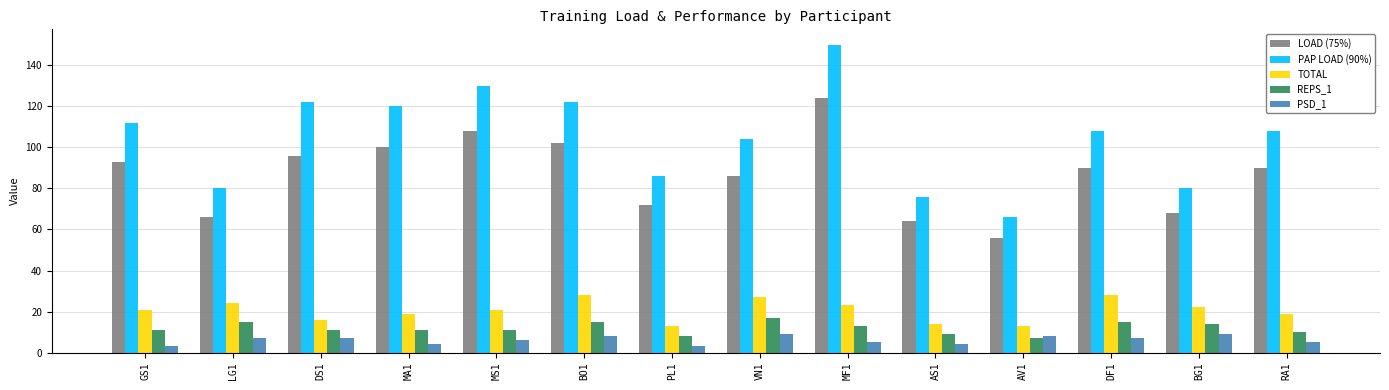

Reading left to right, extract all data points from this chart.

LOAD (75%): GS1=93	LG1=66	DS1=96	MA1=100	MS1=108	BO1=102	PL1=72	VN1=86	MF1=124	AS1=64	AV1=56	DF1=90	BG1=68	RA1=90
PAP LOAD (90%): GS1=112	LG1=80	DS1=122	MA1=120	MS1=130	BO1=122	PL1=86	VN1=104	MF1=150	AS1=76	AV1=66	DF1=108	BG1=80	RA1=108
TOTAL: GS1=21	LG1=24	DS1=16	MA1=19	MS1=21	BO1=28	PL1=13	VN1=27	MF1=23	AS1=14	AV1=13	DF1=28	BG1=22	RA1=19
REPS_1: GS1=11	LG1=15	DS1=11	MA1=11	MS1=11	BO1=15	PL1=8	VN1=17	MF1=13	AS1=9	AV1=7	DF1=15	BG1=14	RA1=10
PSD_1: GS1=3	LG1=7	DS1=7	MA1=4	MS1=6	BO1=8	PL1=3	VN1=9	MF1=5	AS1=4	AV1=8	DF1=7	BG1=9	RA1=5